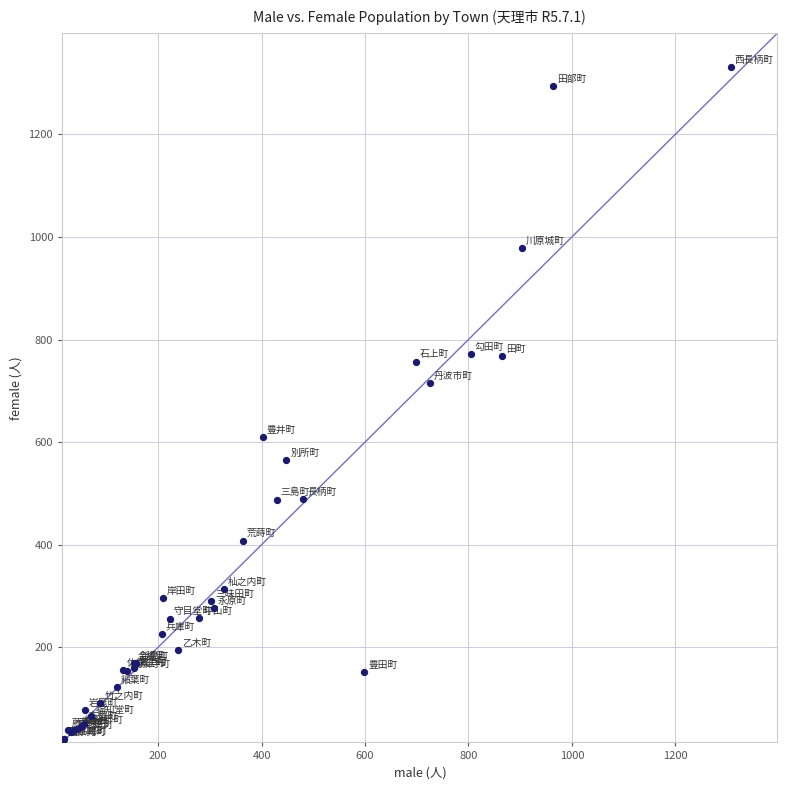

What Y value in the scatter plot is closest to 675?

715